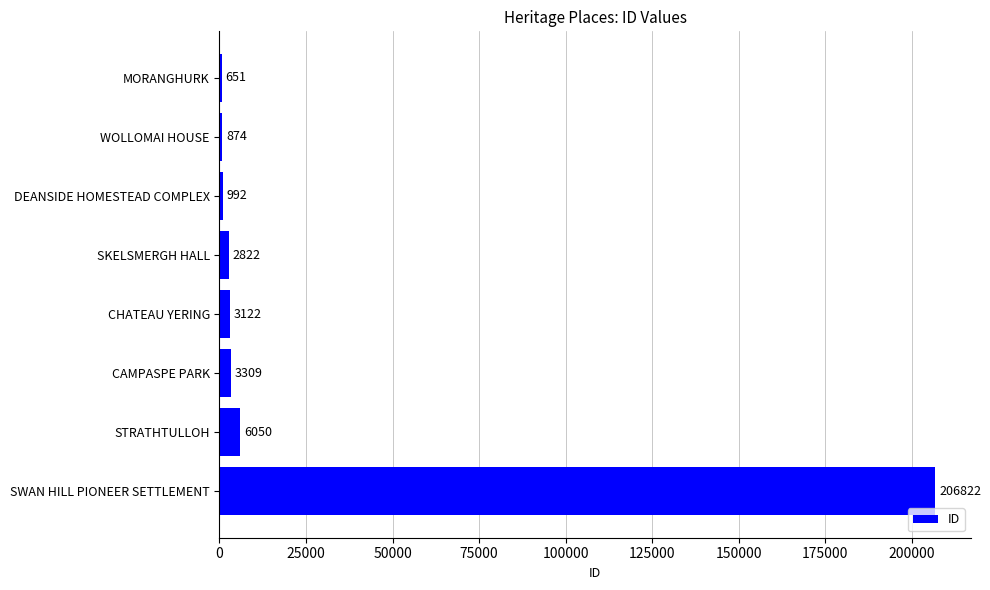

Reading top to bottom, extract all data points from this chart.

MORANGHURK=651	WOLLOMAI HOUSE=874	DEANSIDE HOMESTEAD COMPLEX=992	SKELSMERGH HALL=2822	CHATEAU YERING=3122	CAMPASPE PARK=3309	STRATHTULLOH=6050	SWAN HILL PIONEER SETTLEMENT=206822